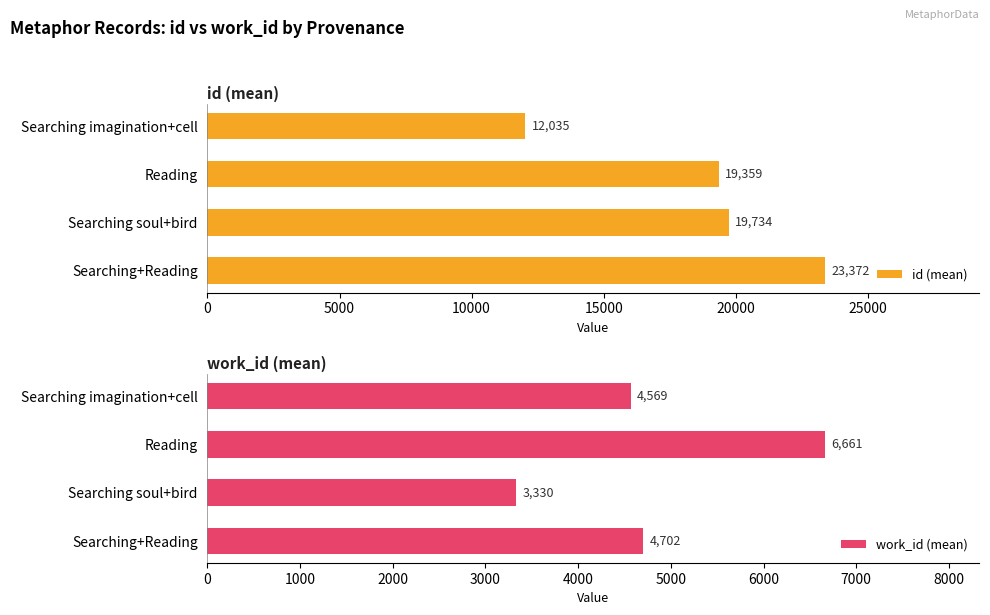

How many groups of bars are there?

4